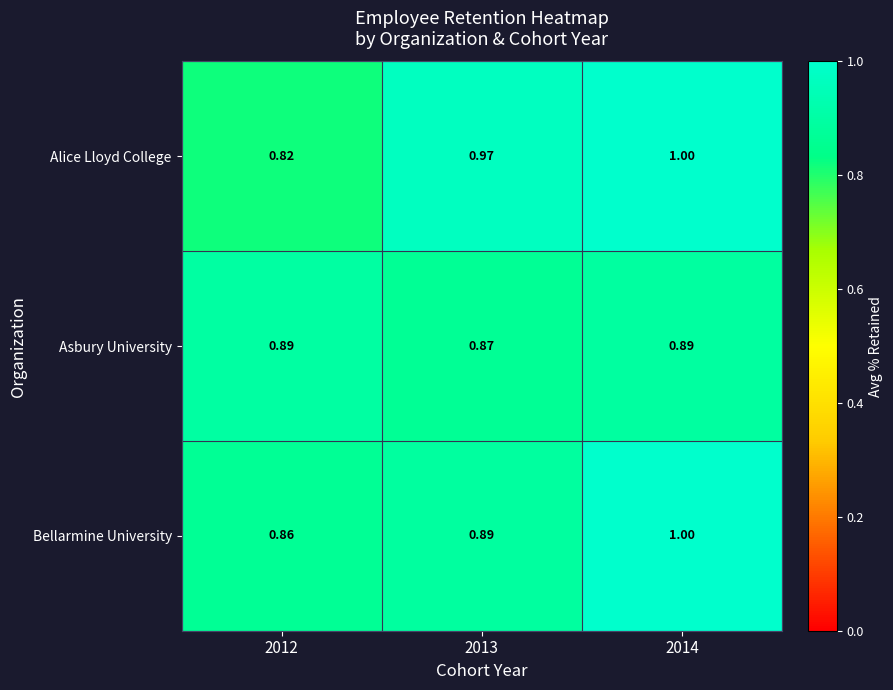

Is the value of Alice Lloyd College at 2012 greater than the value of Bellarmine University at 2014?

No